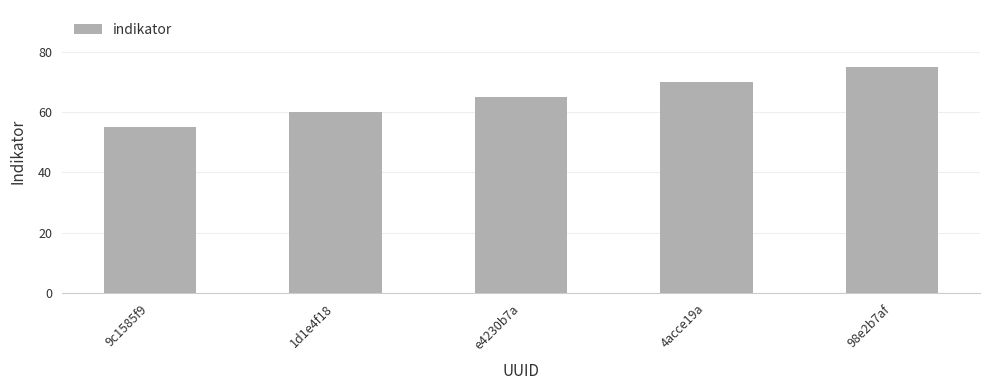

What is the sum of all values?

325